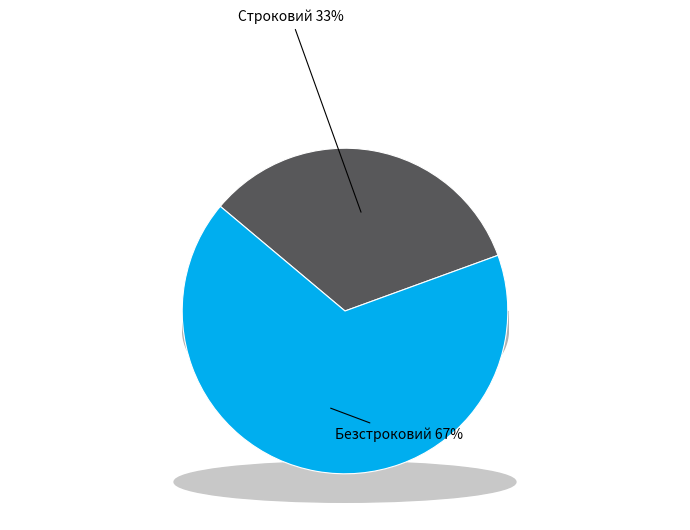

To the nearest percent, what portion does Строковий represent?

33%